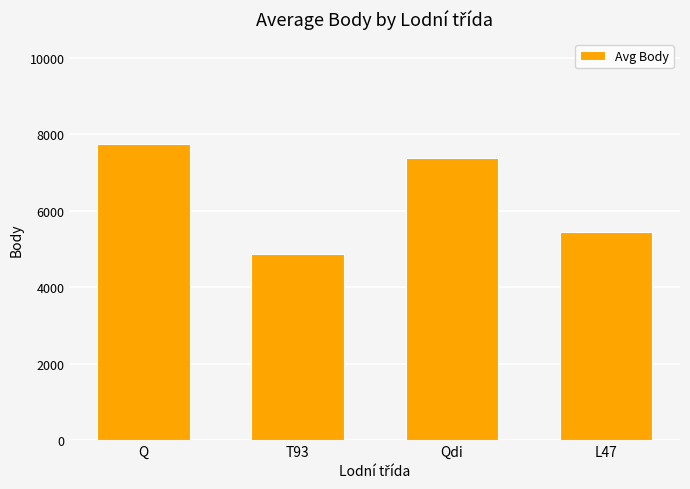

List the labels in order of value, largest first.

Q, Qdi, L47, T93